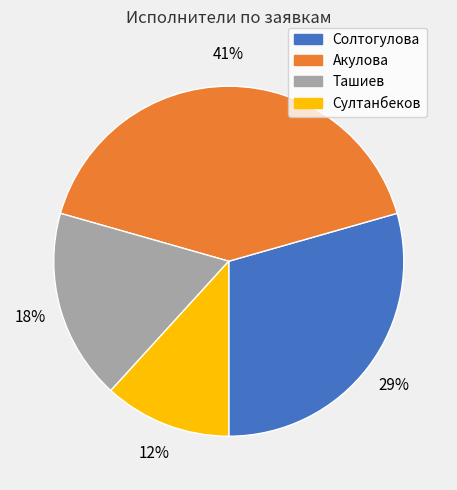

Rank the categories by value from highest to lowest.

Акулова, Солтогулова, Ташиев, Султанбеков